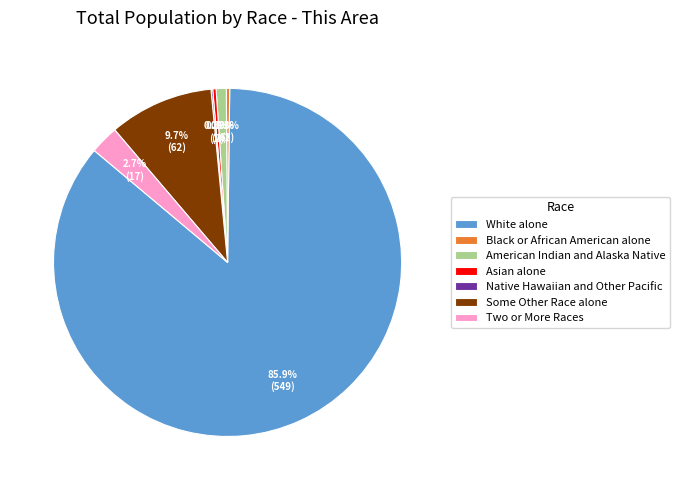

What is the largest slice in the pie chart?

White alone